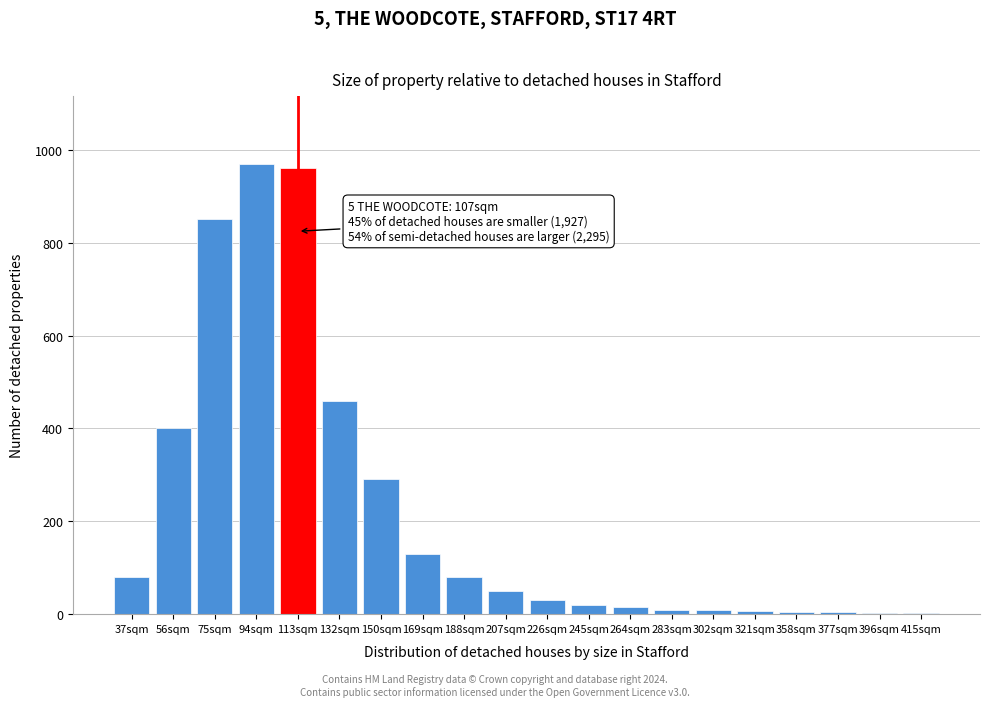

Is it true that the value at 75sqm is 430?

False